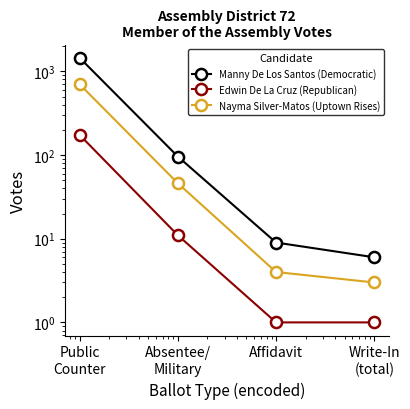

Reading left to right, list all the values displayed in this chart.

Manny De Los Santos (Democratic): 1453	96	9	6
Edwin De La Cruz (Republican): 174	11	1	1
Nayma Silver-Matos (Uptown Rises): 701	46	4	3